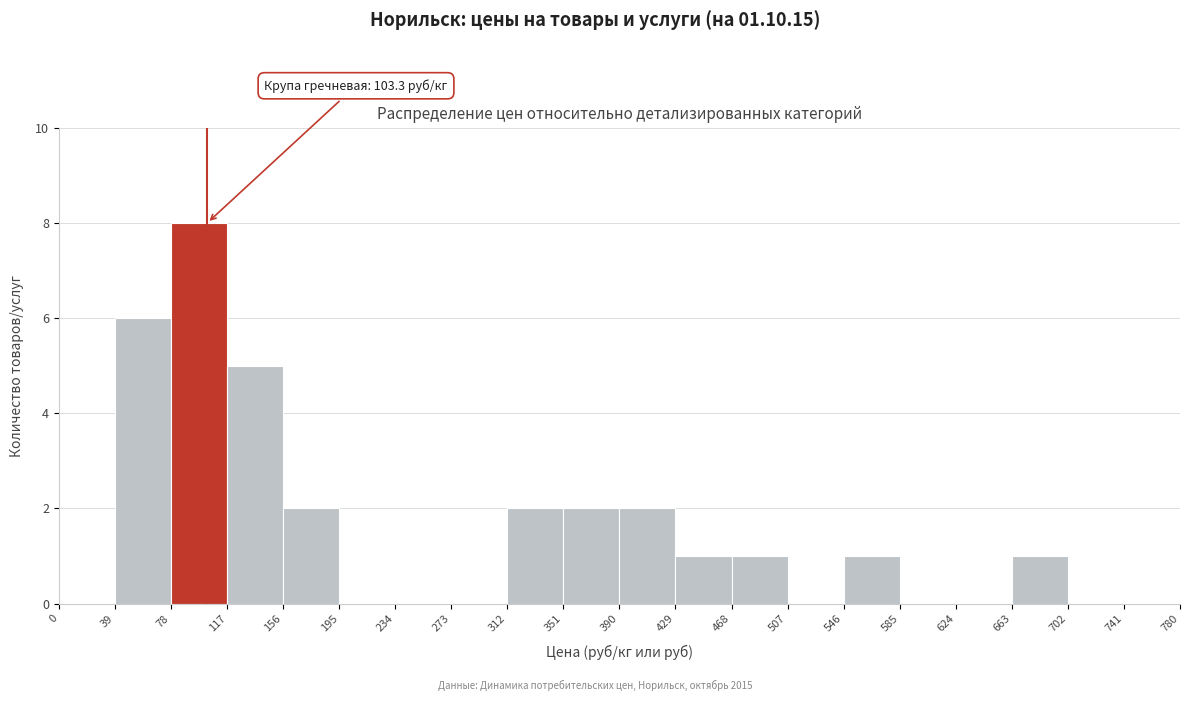

Over which range of the x-axis is the bar tallest?

78 to 117